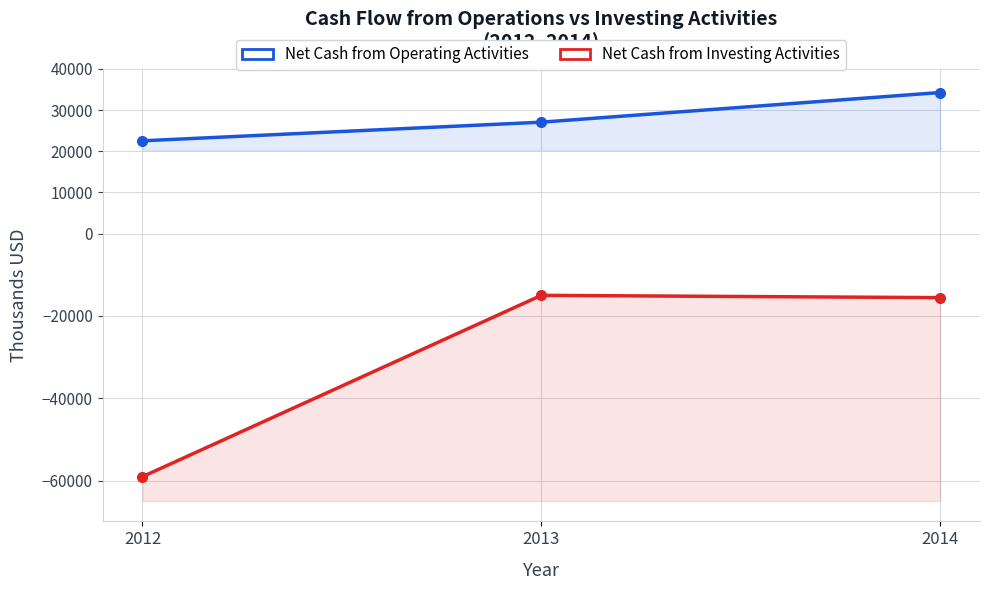

List the series in order of their peak value, lowest first.

Net Cash from Investing Activities, Net Cash from Operating Activities